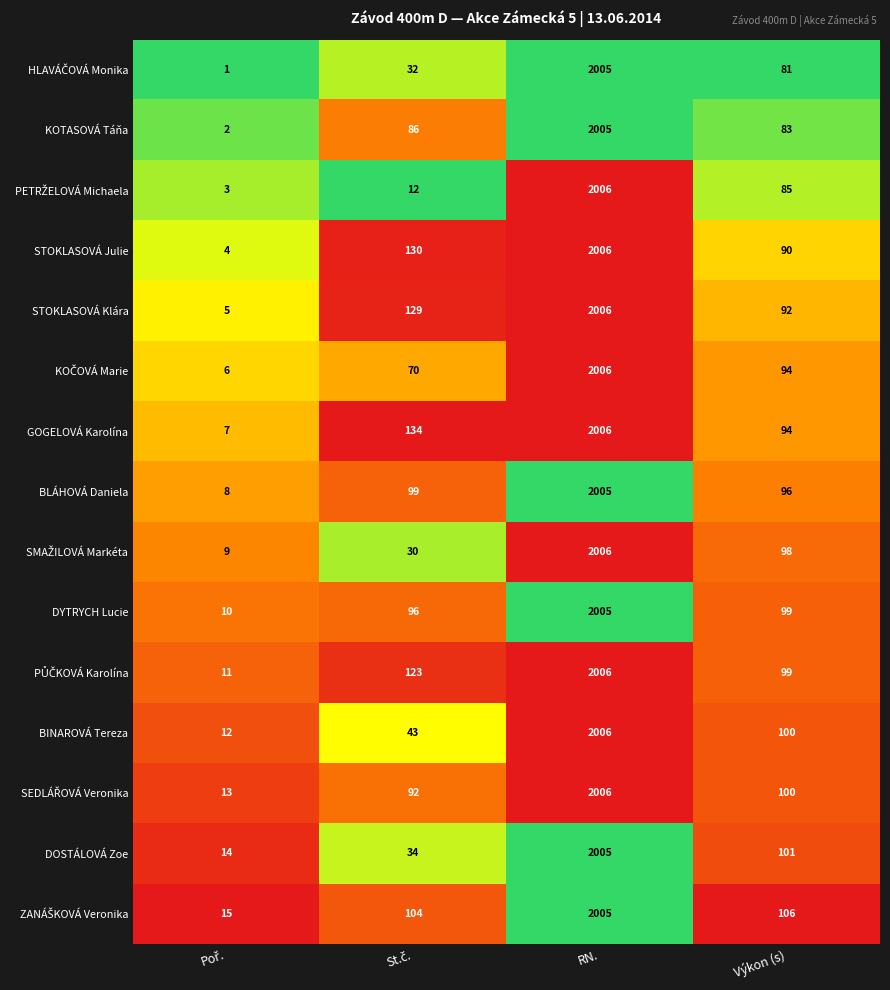

What is the spread (max minus min) of values at RN.?

1